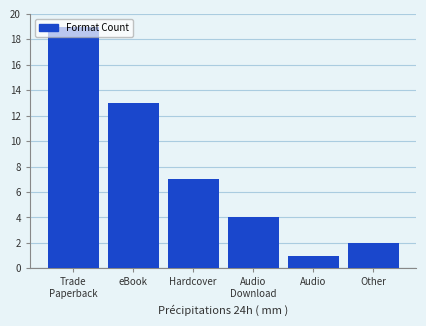

Which category has the highest value across all series?

Trade
Paperback